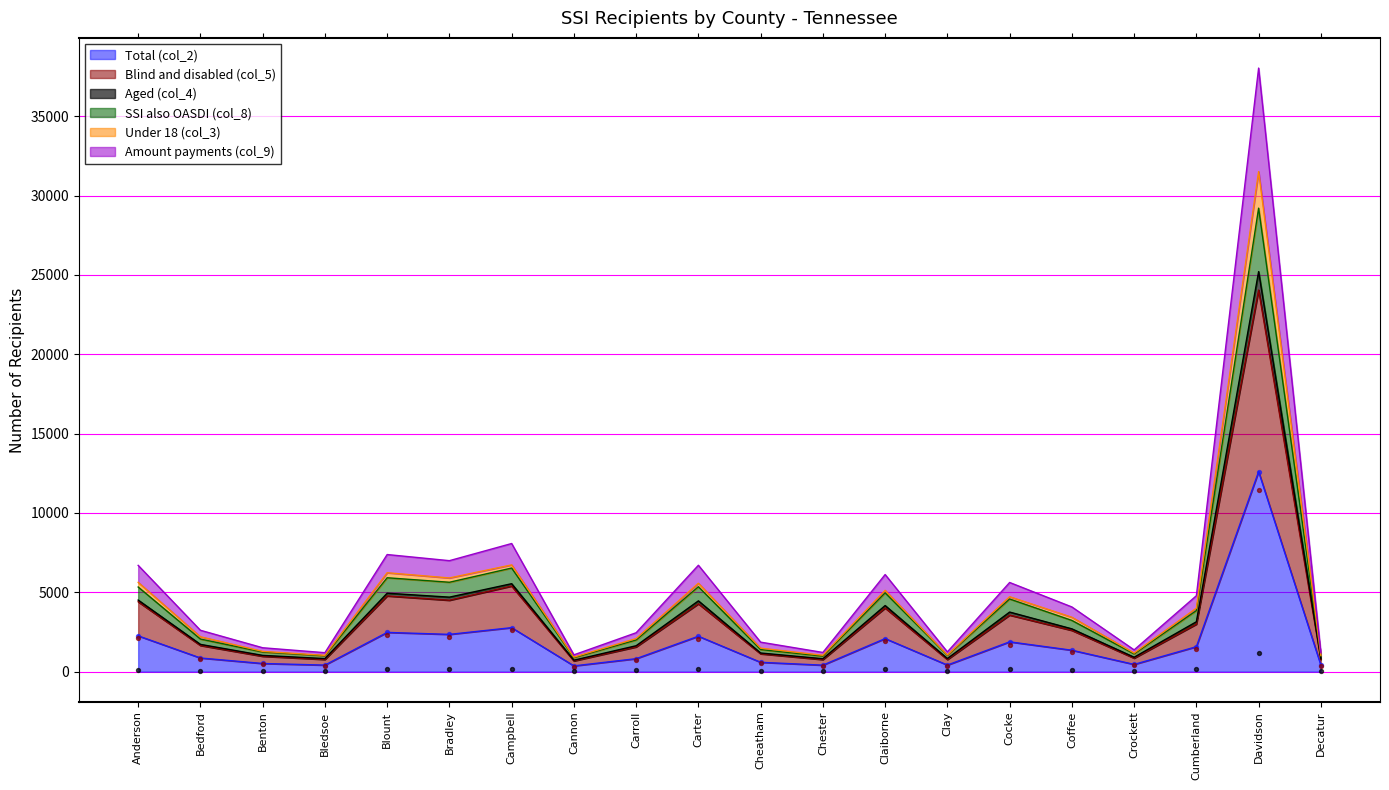

Is the value of Under 18 (col_3) at Davidson greater than the value of Total (col_2) at Bedford?

Yes